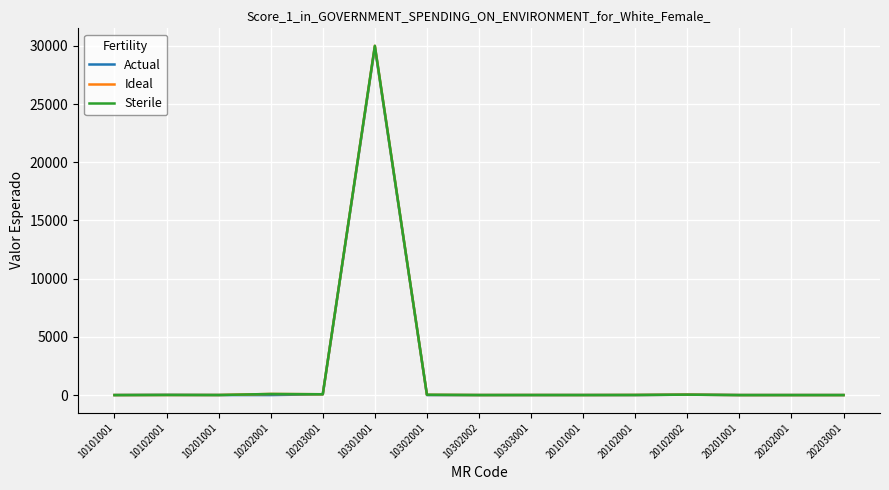

At which category is the sum across all series the highest?

10301001